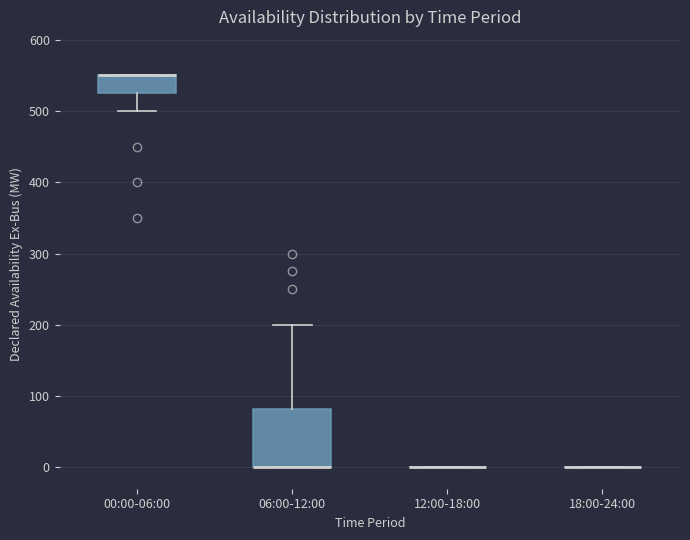

Where is the upper edge of the box for 00:00-06:00 on the y-axis? The values are not printed on the chart, so give them approximately, as read against the axis.

550